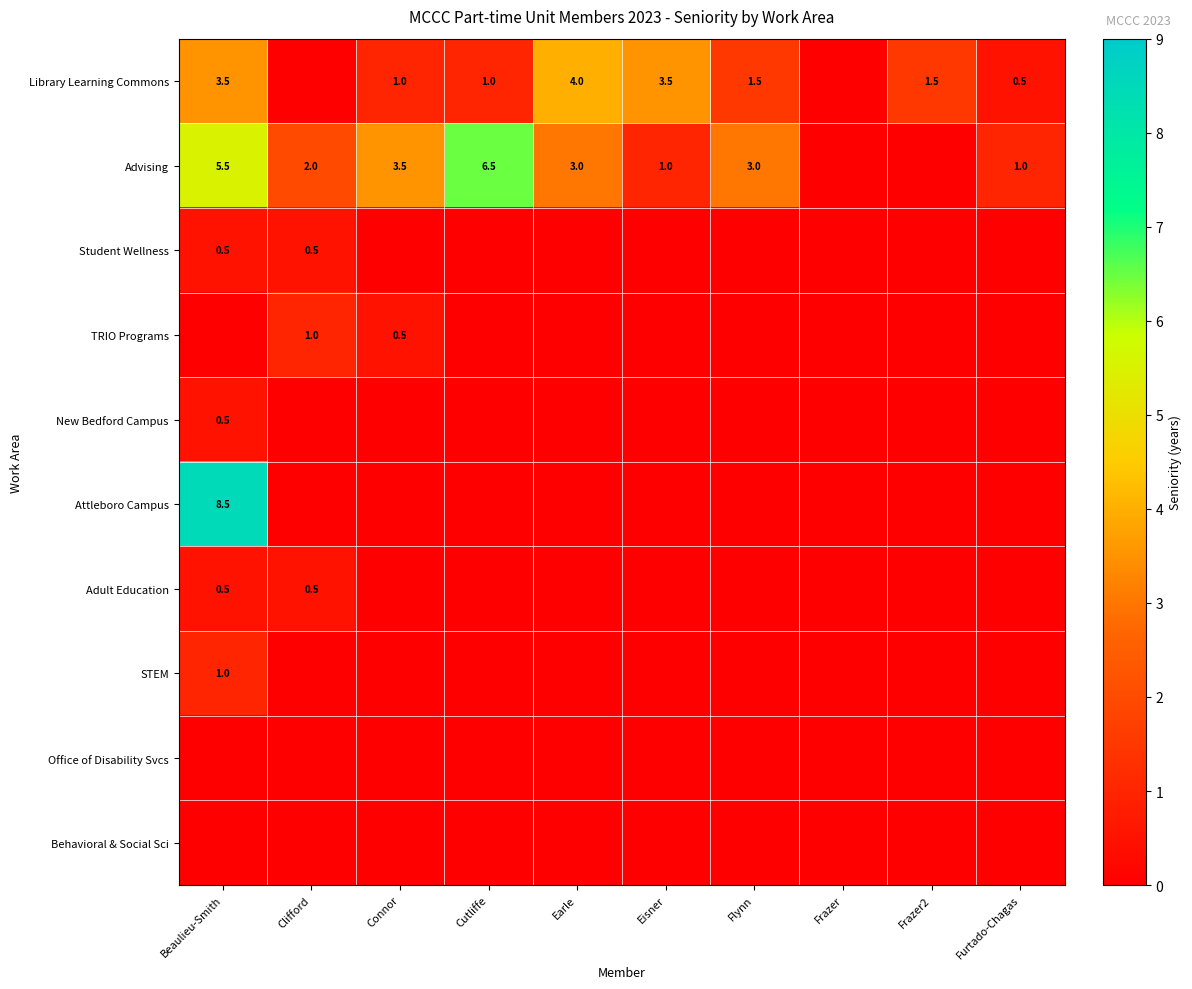

What is the difference between the Library Learning Commons values at Beaulieu-Smith and Connor?

2.5